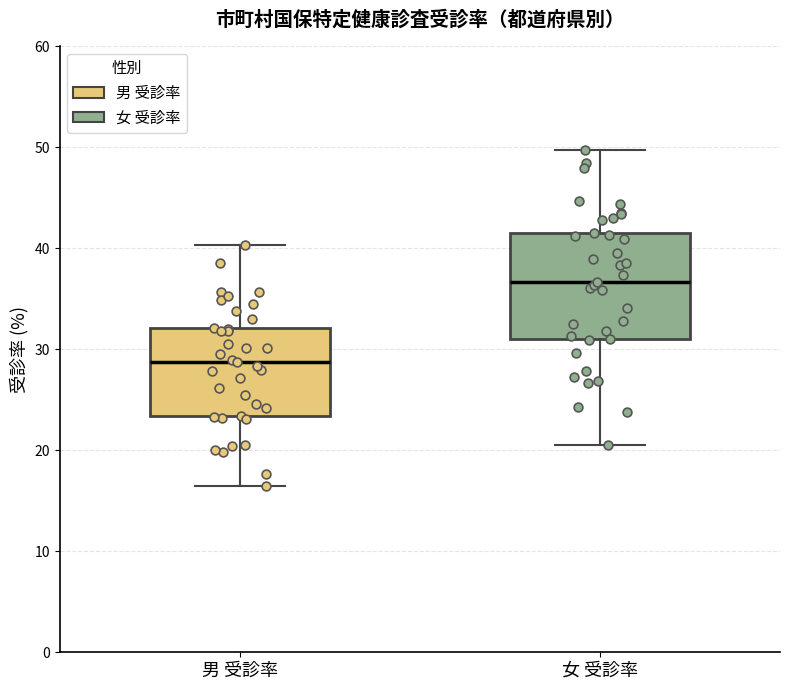

Where is the lower edge of the box for 女 受診率 on the y-axis? The values are not printed on the chart, so give them approximately, as read against the axis.

31